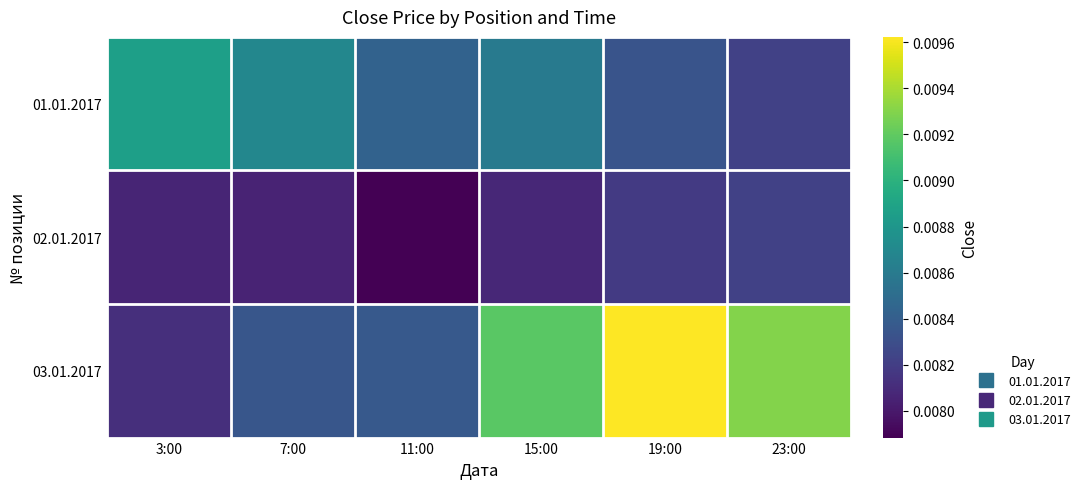

How many series are shown in this chart?

3